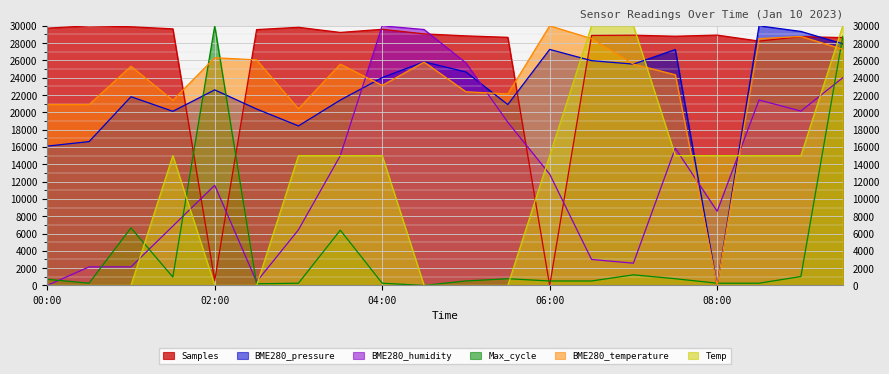

What is the label of the 8th point from the right?

06:00